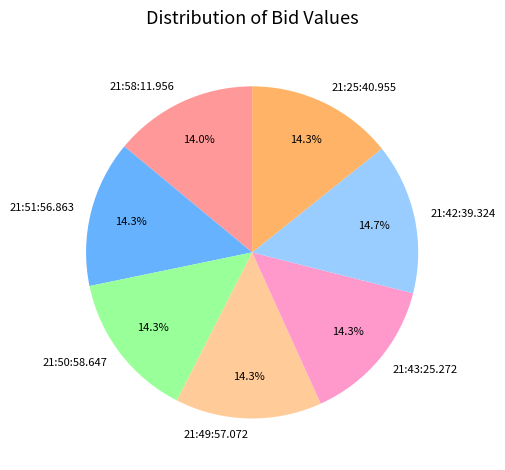

Approximately how many times larger is the value at 21:50:58.647 compared to 21:43:25.272?

1.0